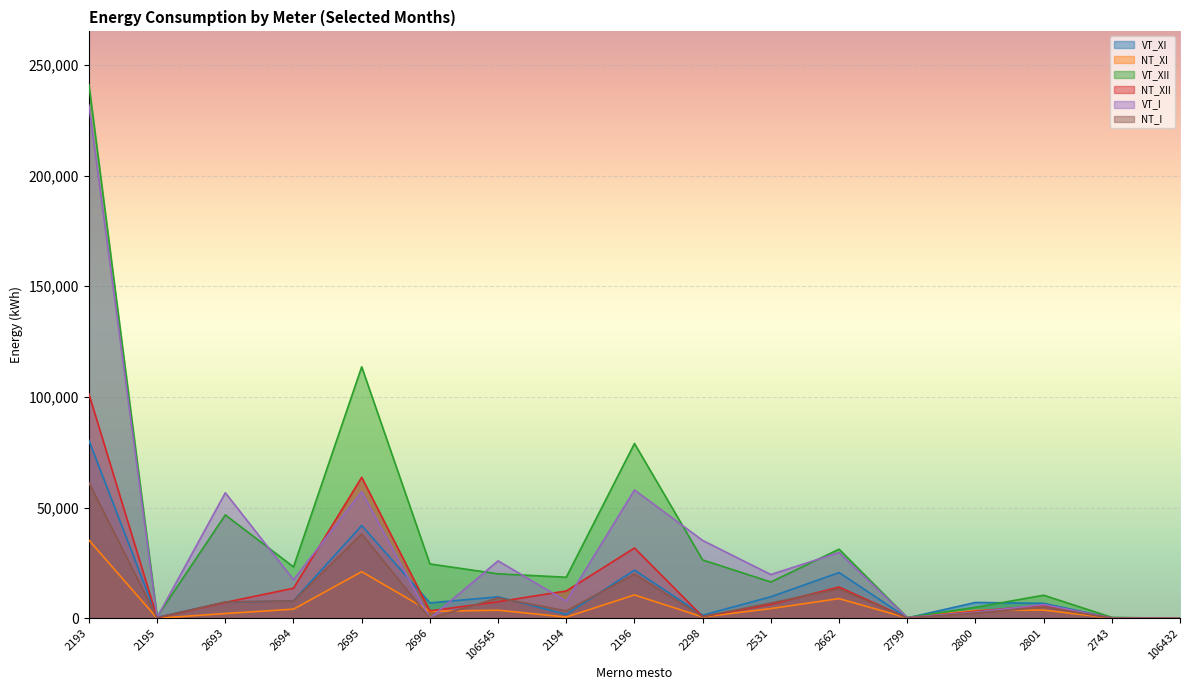

The VT_I series shows 397894 at 2193. True or false?

False